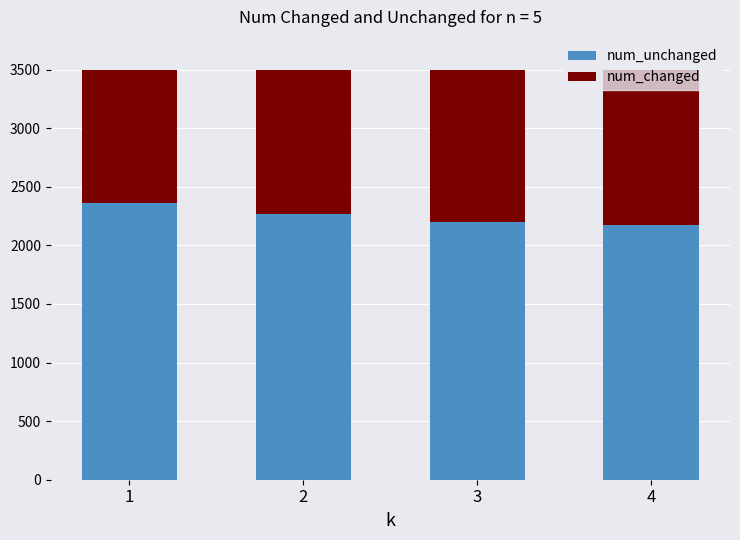

What is the sum of all num_unchanged values?

9008